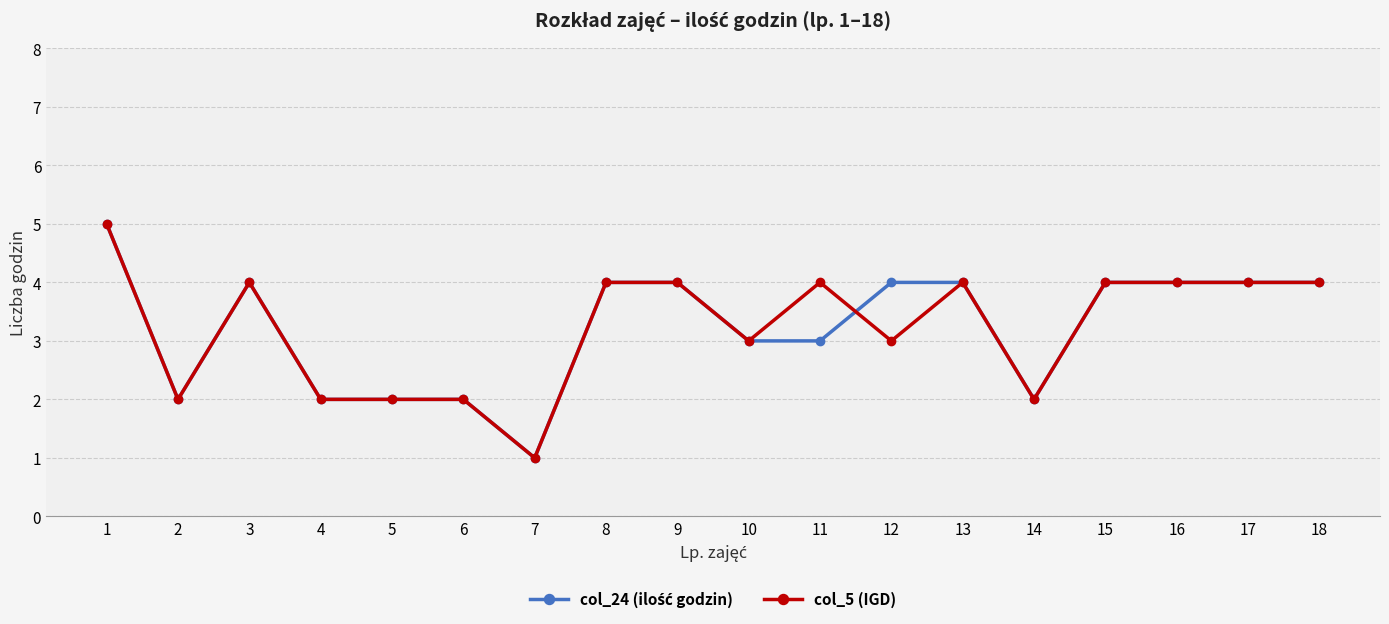

At which category is the sum across all series the highest?

1